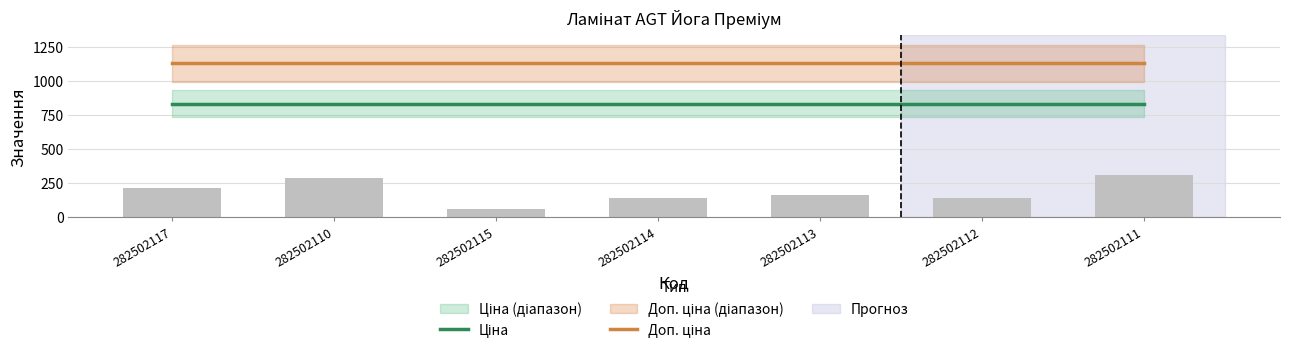

What is the highest value of the Доп. ціна series?

1128.0